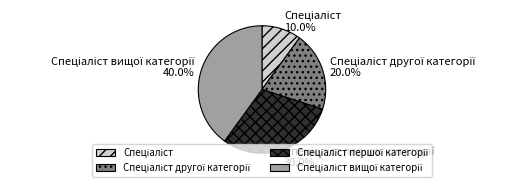

Is there a majority slice in this chart?

No